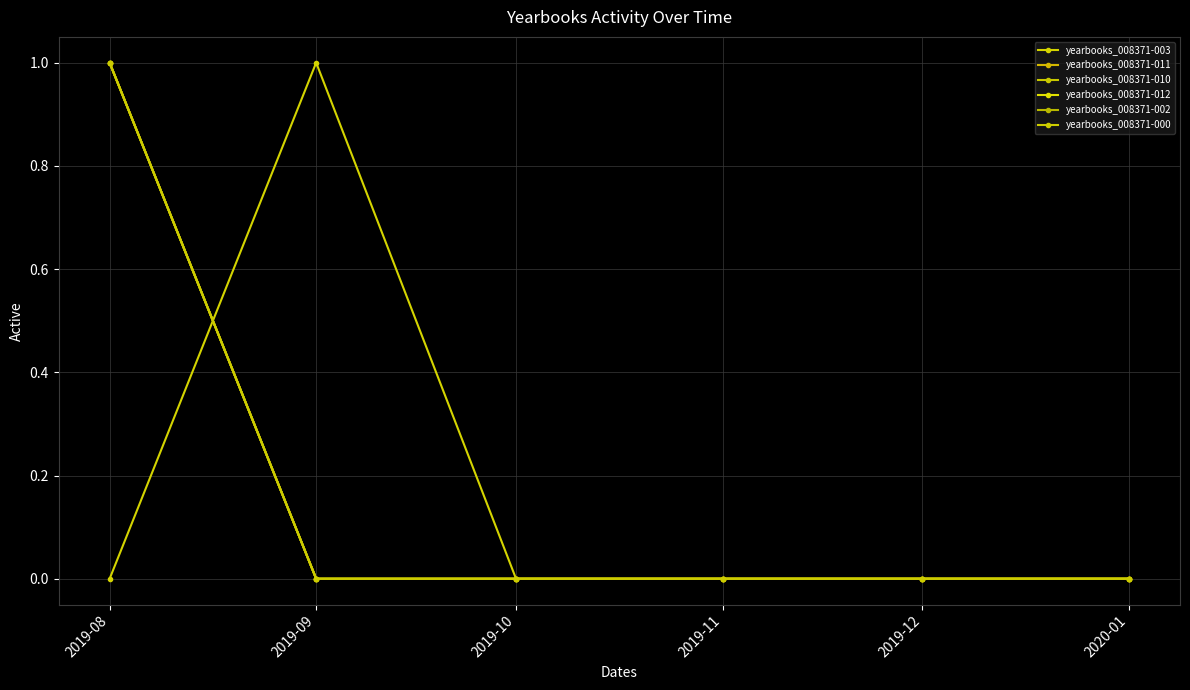

Does the chart have visible grid lines?

Yes